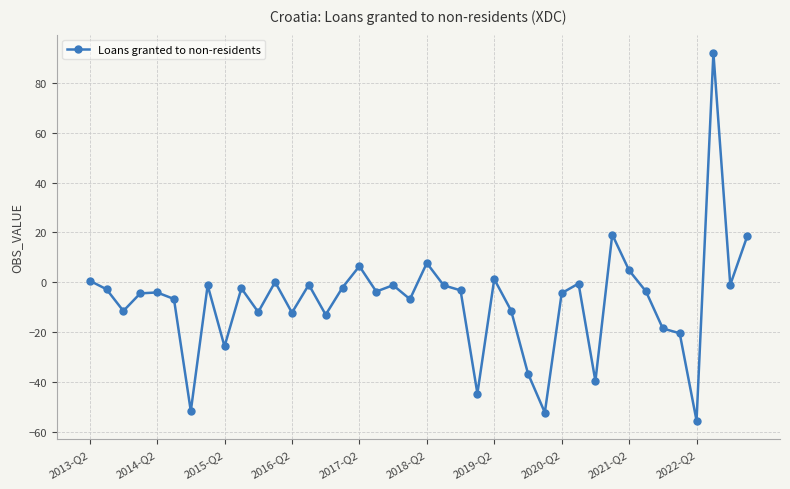

What is the difference between the maximum and minimum values?

147.7